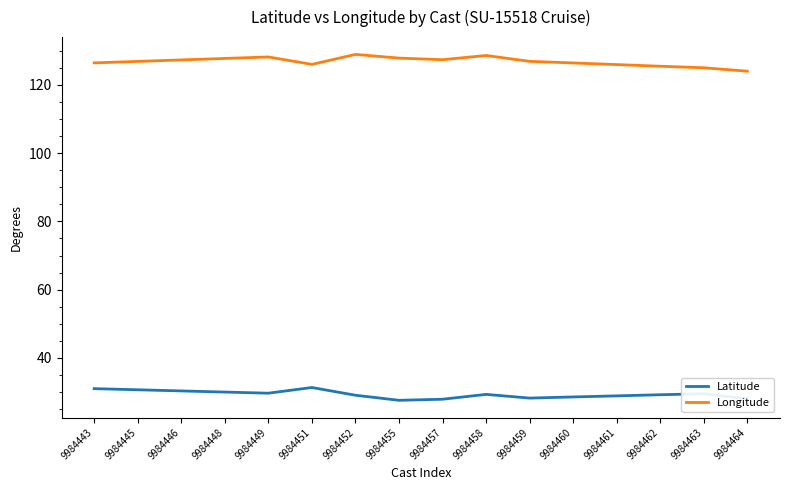

Does the chart display data point markers on the line(s)?

No